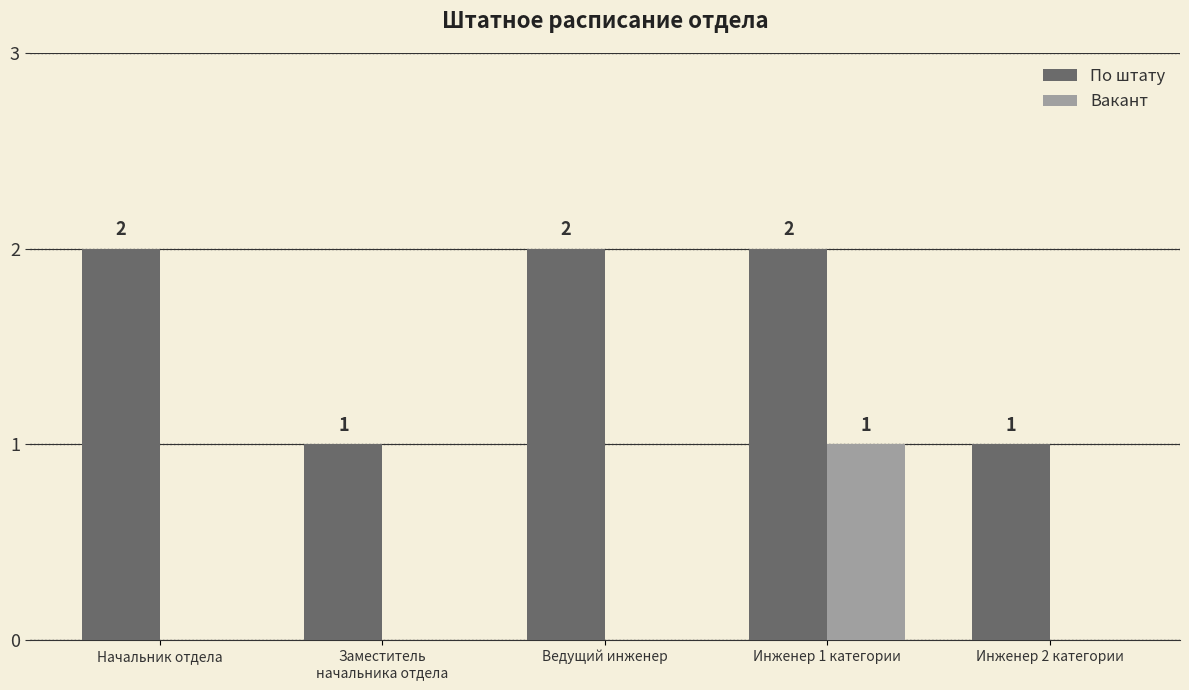

True or false: Вакант has a value of 0 at Заместитель
начальника отдела.

True